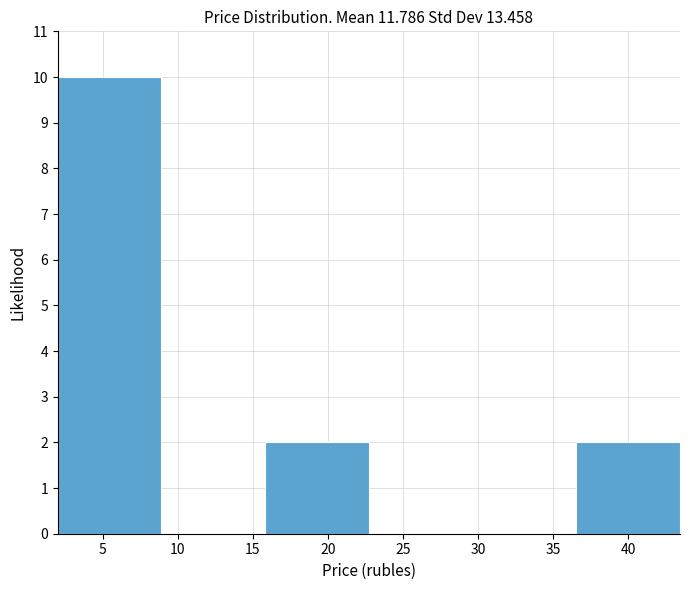

Reading left to right, transcribe this chart: for each bar, give the range it covers on the x-axis and its height. Neither the bar edges nor the heights are printed on the chart, so give them approximately, as read against the axes.

2.0 to 9.0: 10
9.0 to 16.0: 0
16.0 to 22.5: 2
22.5 to 29.5: 0
29.5 to 36.5: 0
36.5 to 43.5: 2